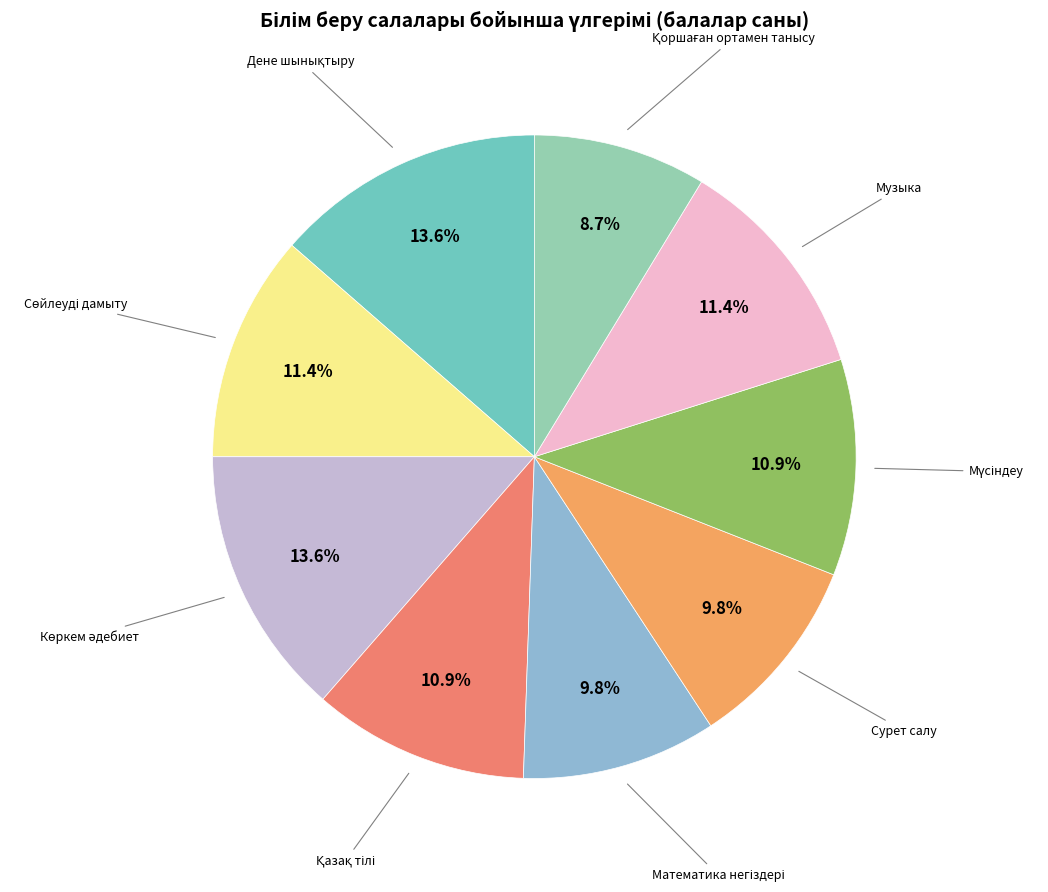

Is there a majority slice in this chart?

No